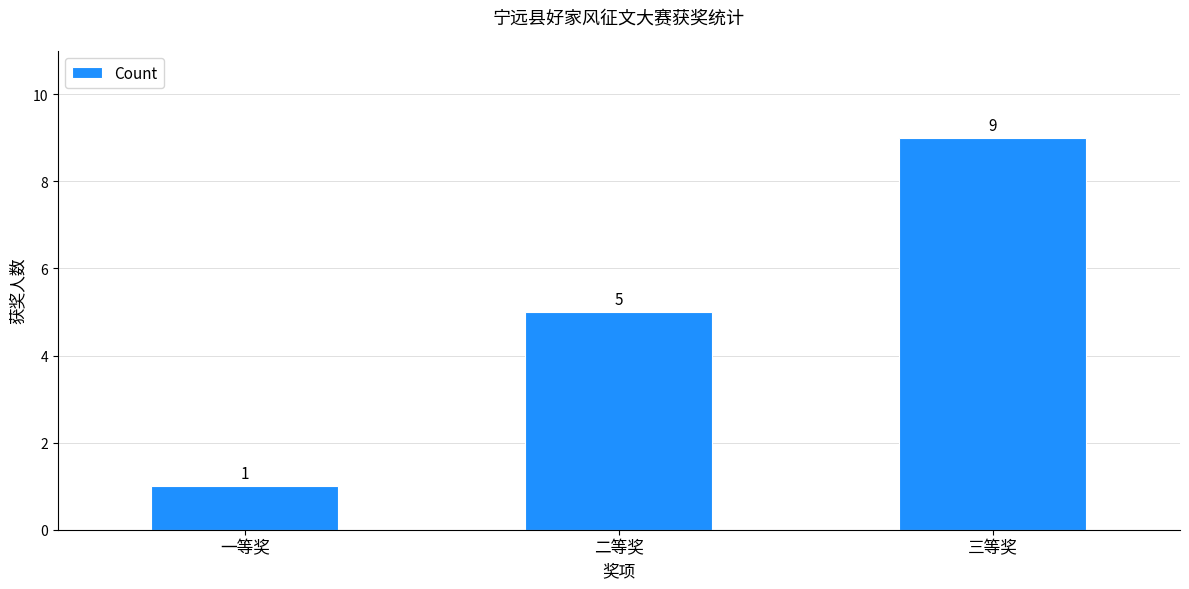

How many values are below 5?

1